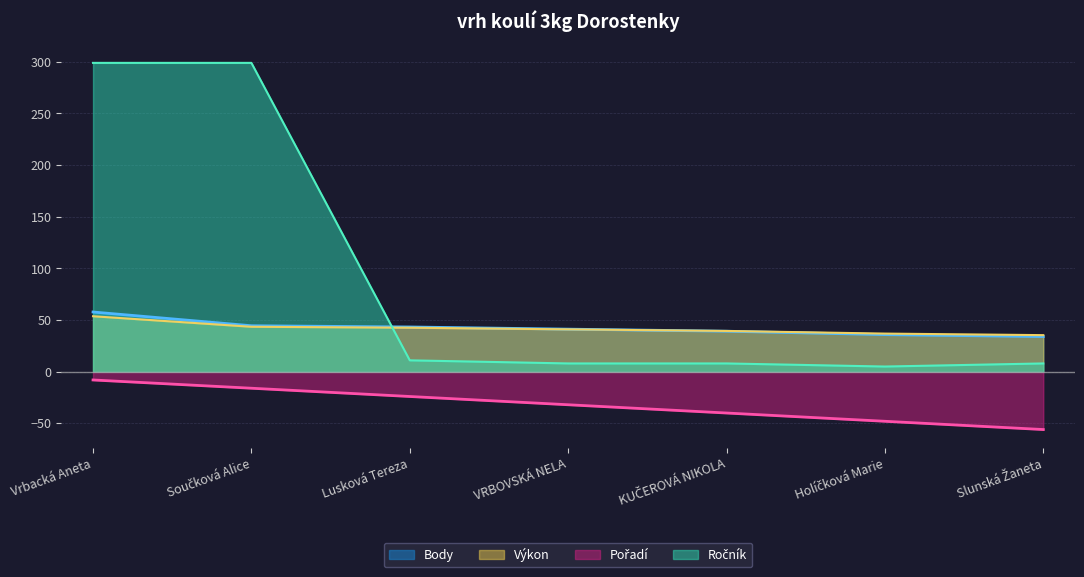

What is the sum of all Výkon values?

292.6